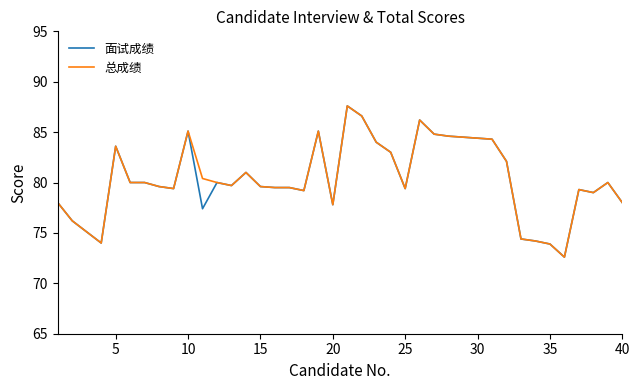

What is the highest value of the 总成绩 series?

87.6